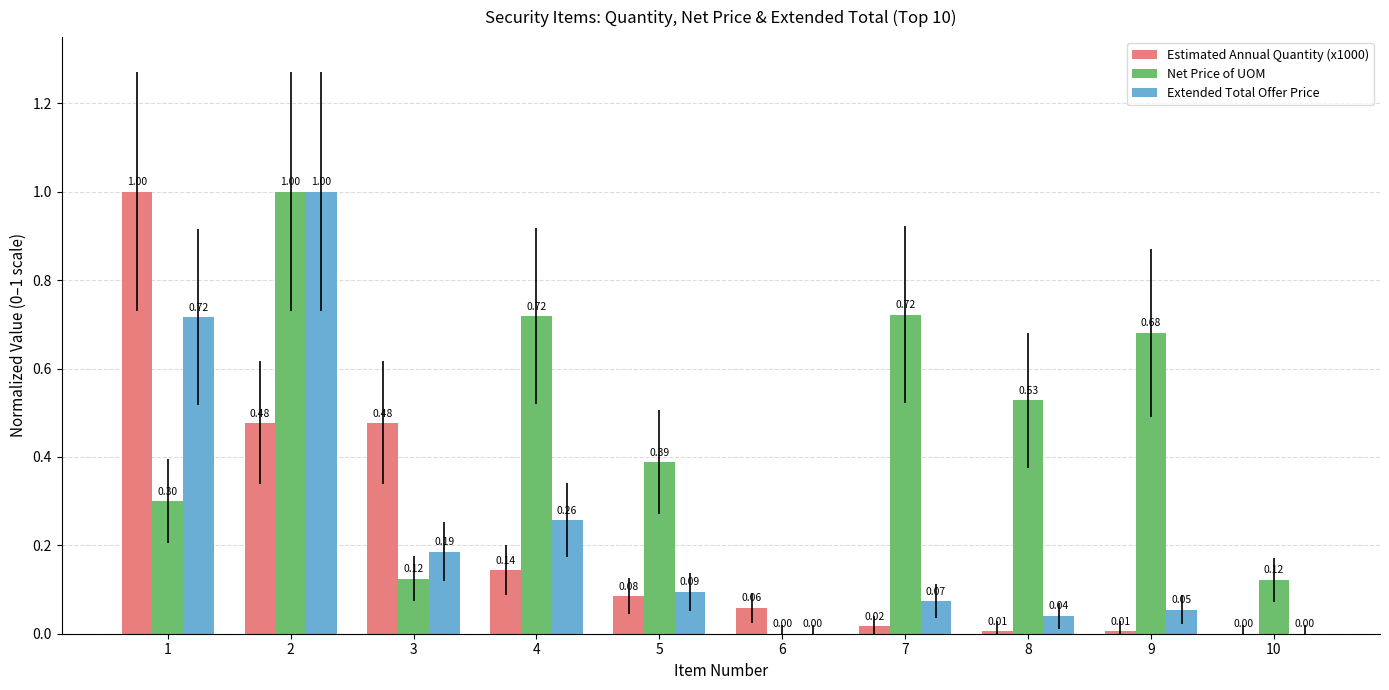

Which series has the largest total across all categories?

Net Price of UOM